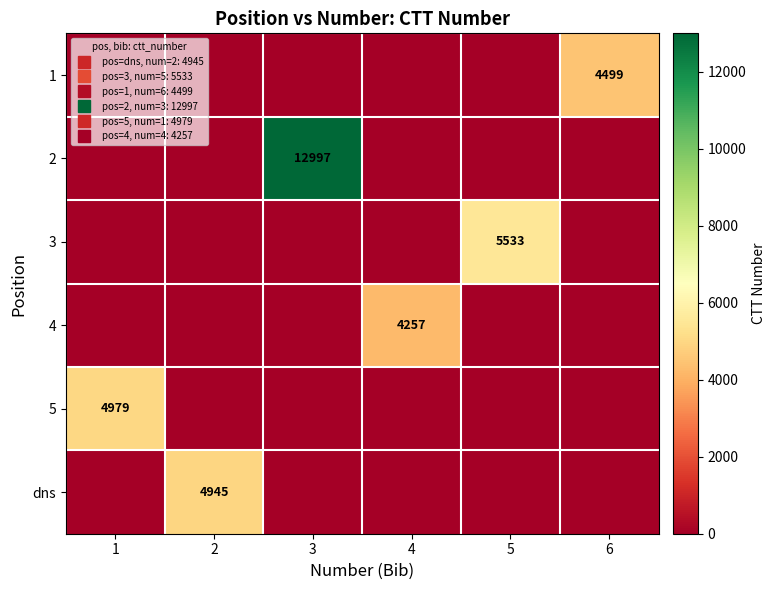

True or false: 3 has a value of 0 at 1.

True